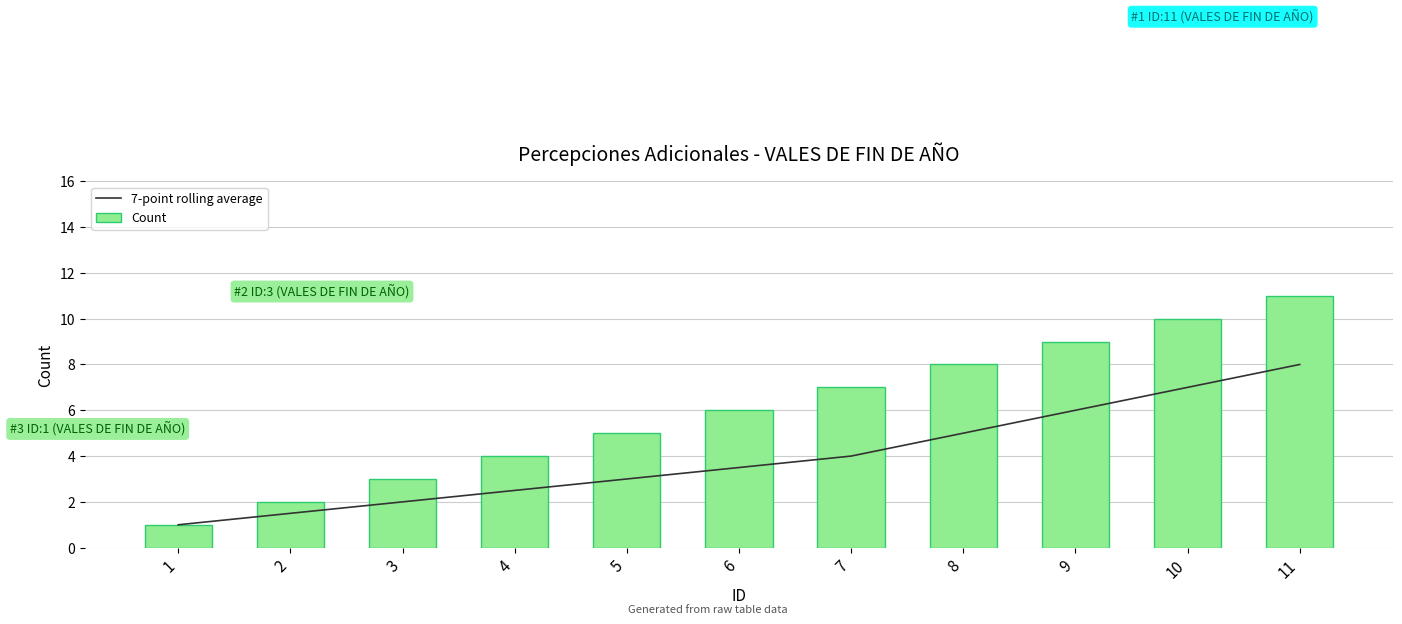

Count the number of data series in this chart.

2